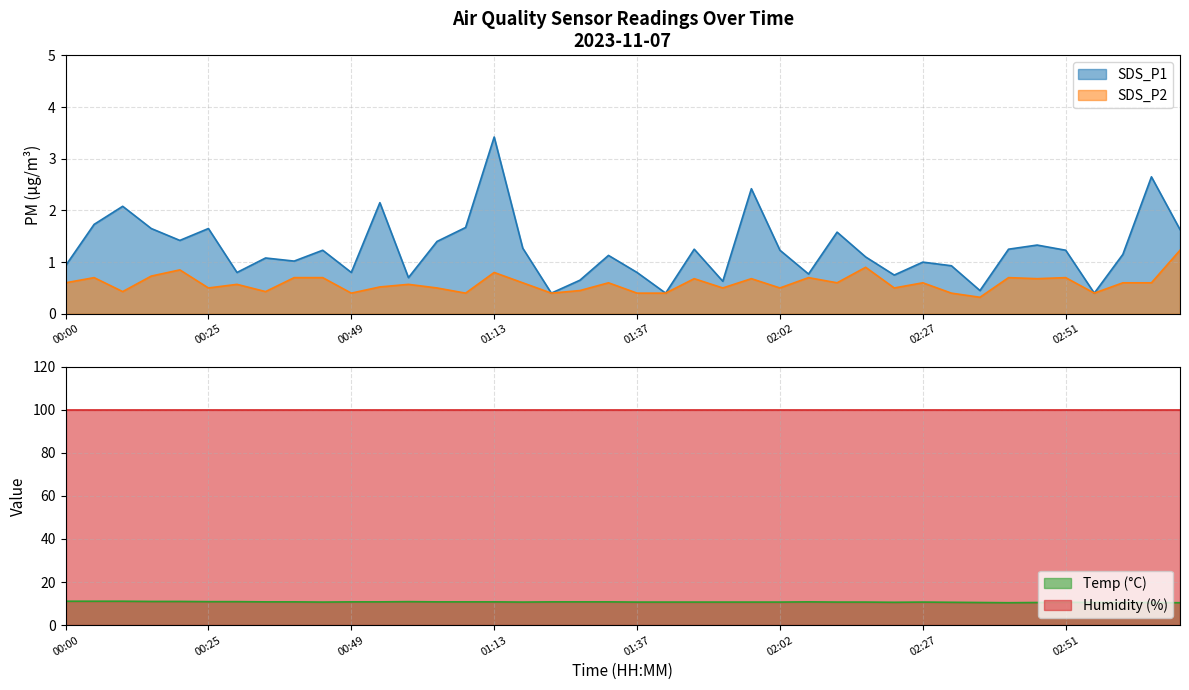

What is the value of the SDS_P1 point at the 27th from the left?

0.8